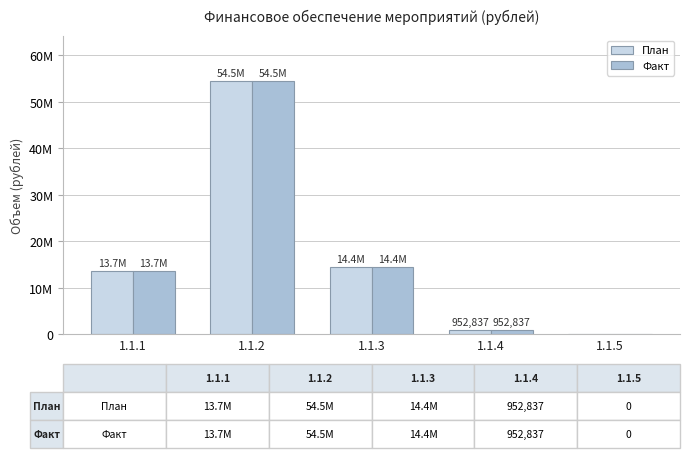

What are all the series names shown in the legend?

План, Факт